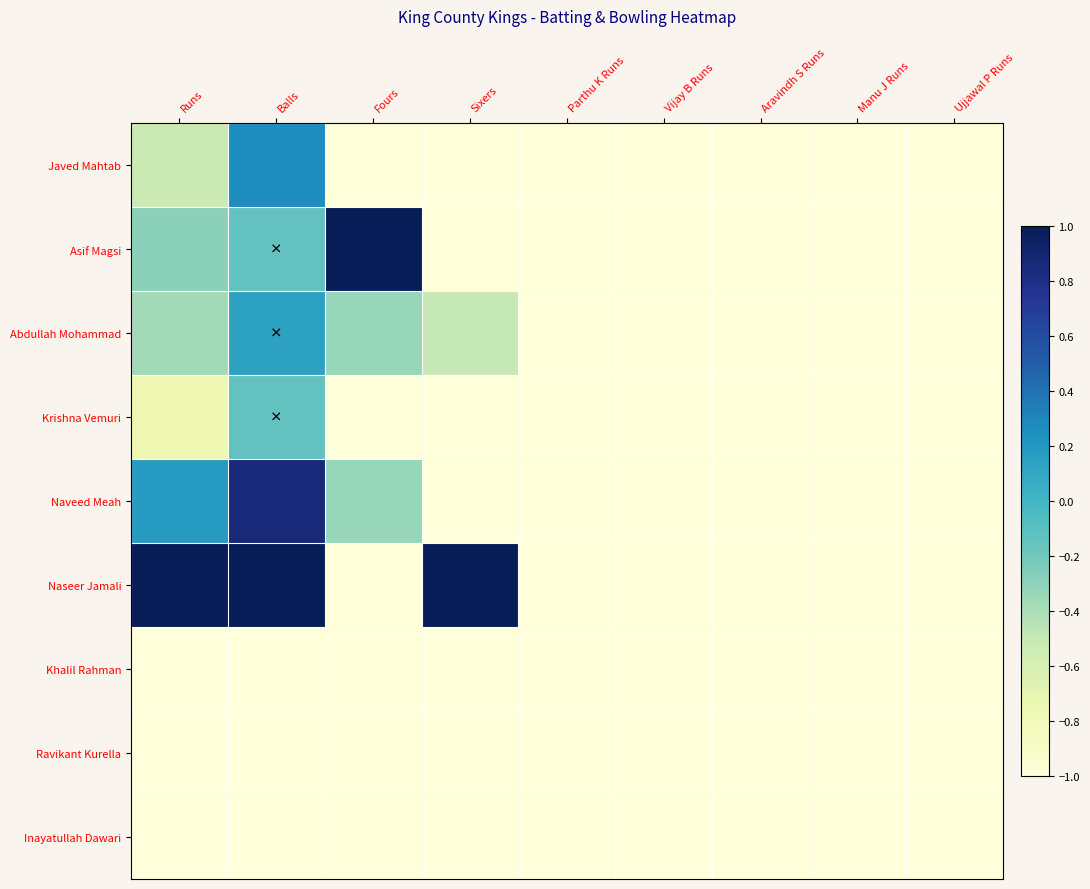

Between Fours and Manu J Runs, which is larger?

Fours